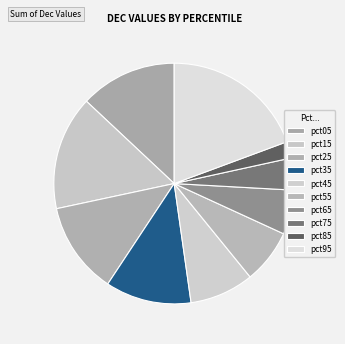

Is pct35 the majority of the pie?

No